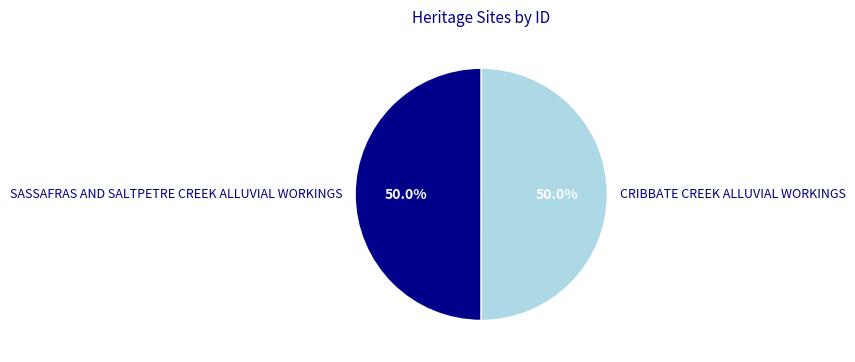

What is the total percentage of SASSAFRAS AND SALTPETRE CREEK ALLUVIAL WORKINGS and CRIBBATE CREEK ALLUVIAL WORKINGS?

100.0%